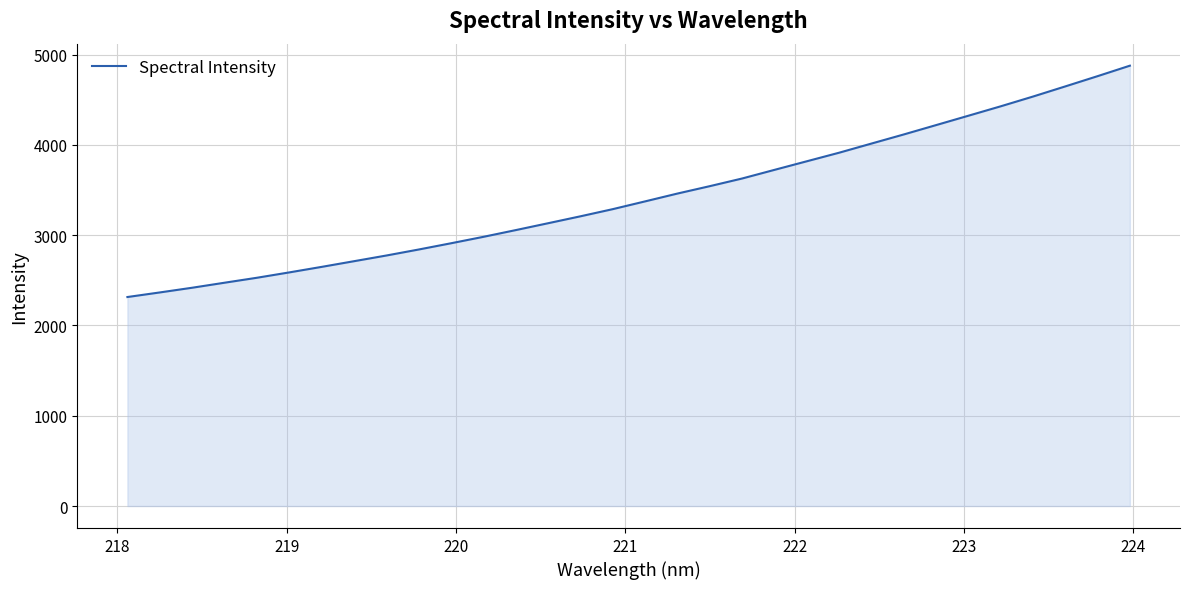

What is the maximum value shown in the chart?

4878.4